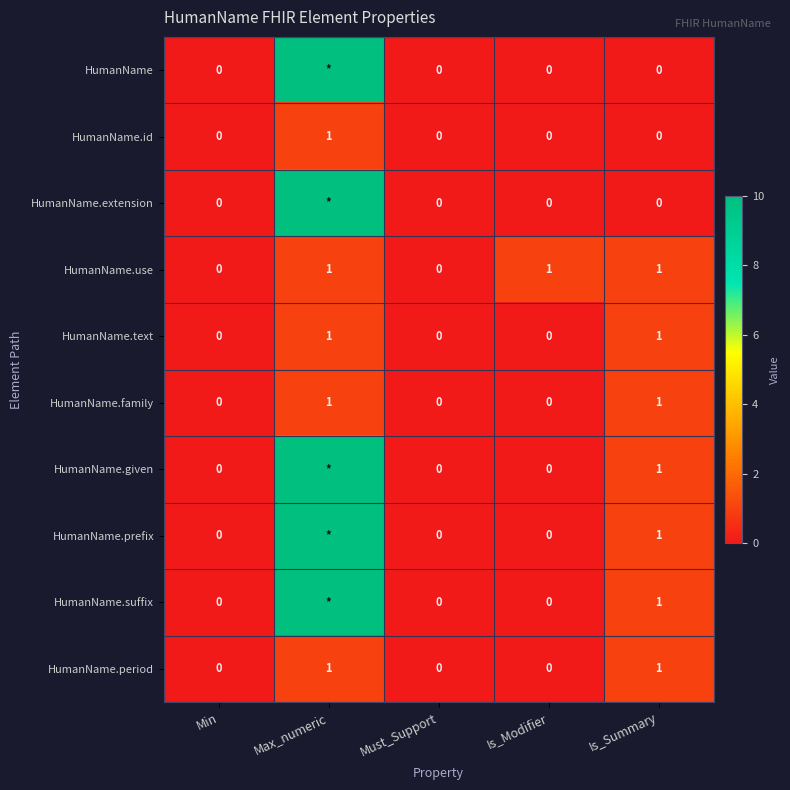

Count the HumanName.period values in the range 0 to 1.

5